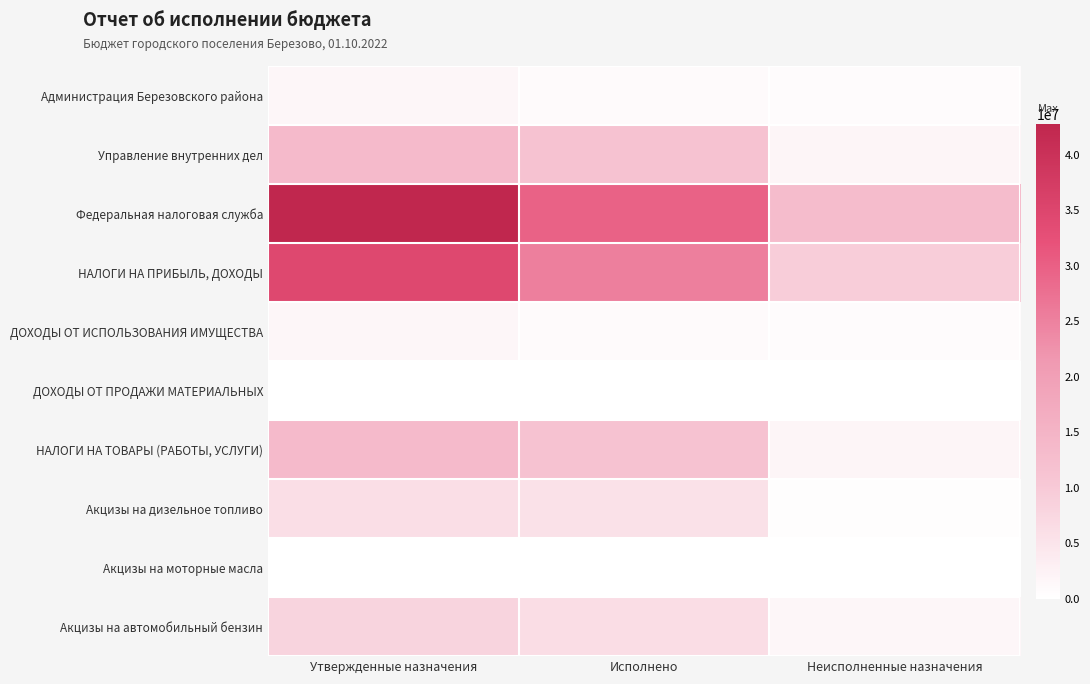

What is the total value across all series at Утвержденные назначения?

121846550.0